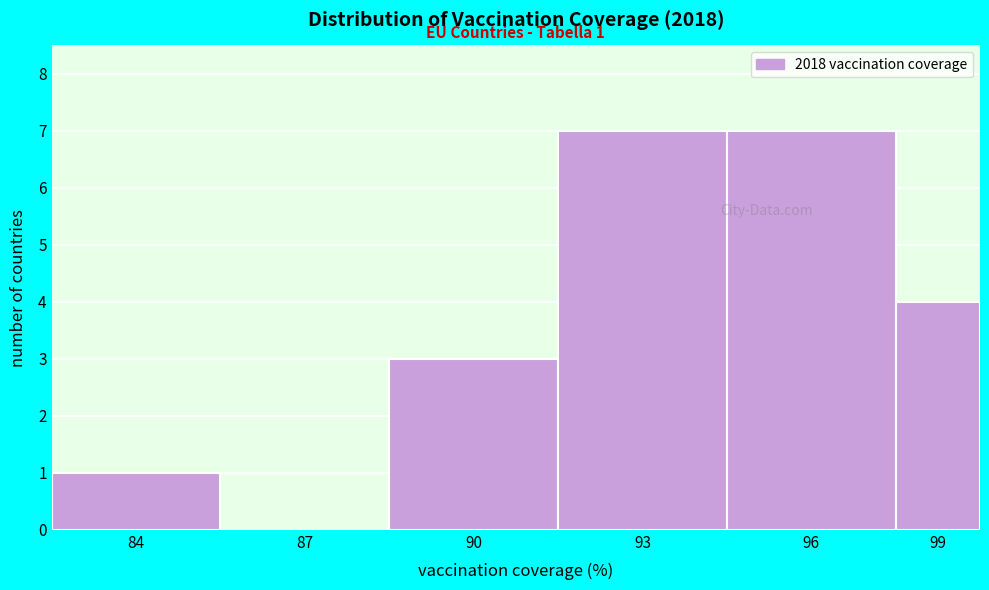

Reading left to right, what are all the values shown in this chart?

84=1	87=0	90=3	93=7	96=7	99=4